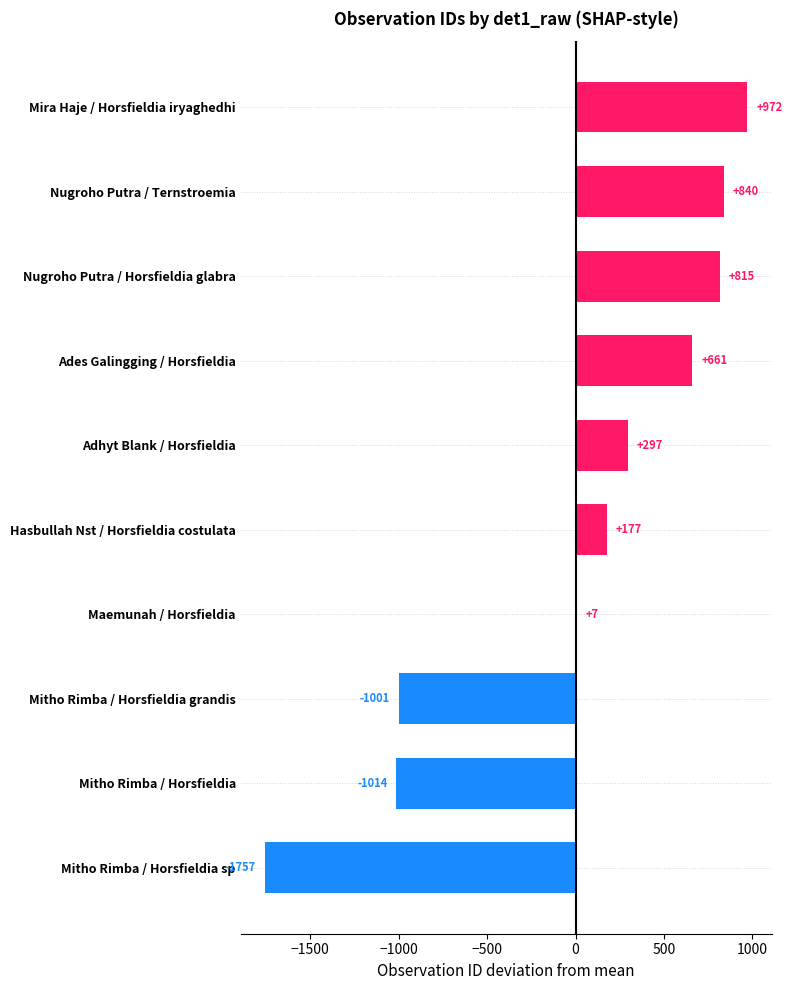

Which has a higher value, Ades Galingging / Horsfieldia or Nugroho Putra / Ternstroemia?

Nugroho Putra / Ternstroemia